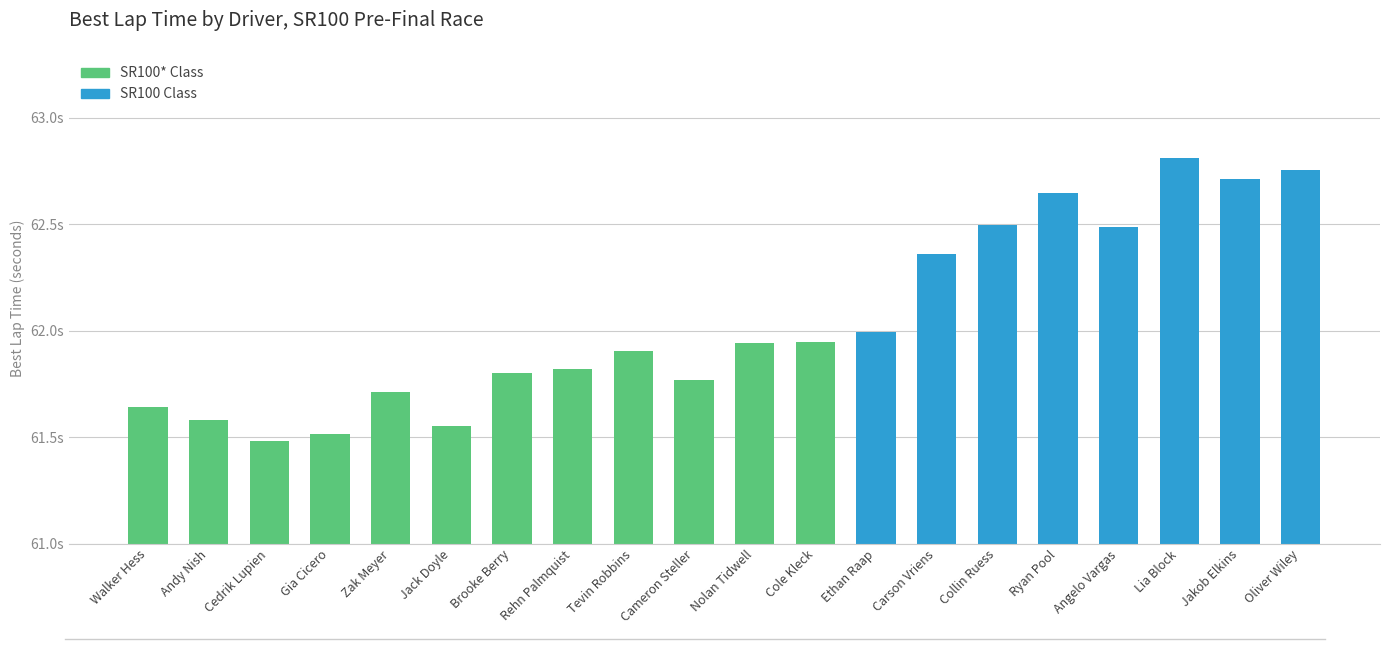

Reading right to left, extract all data points from this chart.

62.8	62.7	62.8	62.5	62.6	62.5	62.4	62.0	61.9	61.9	61.8	61.9	61.8	61.8	61.6	61.7	61.5	61.5	61.6	61.6